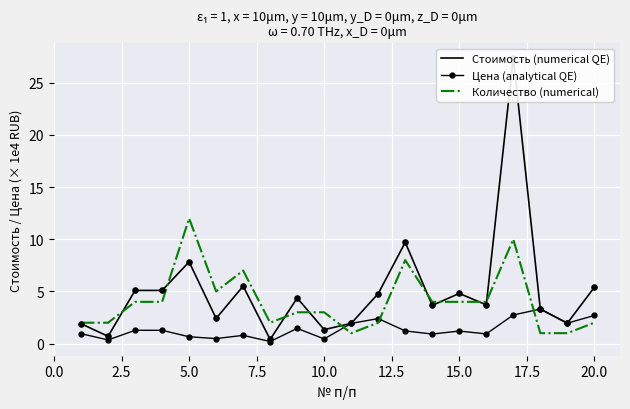

What are all the series names shown in the legend?

Стоимость, Цена, Количество